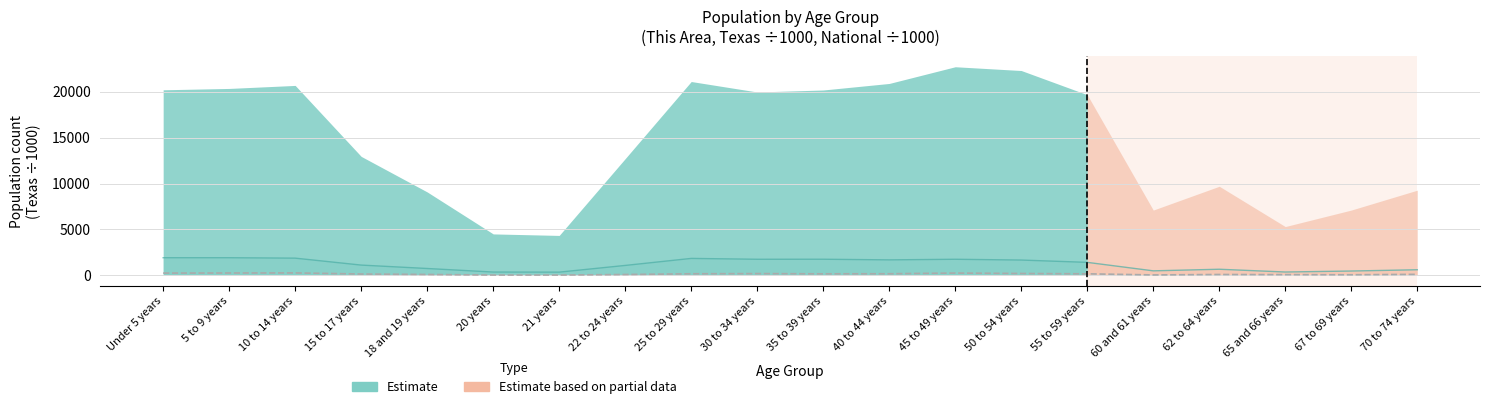

The This Area series shows 276.0 at 10 to 14 years. True or false?

True